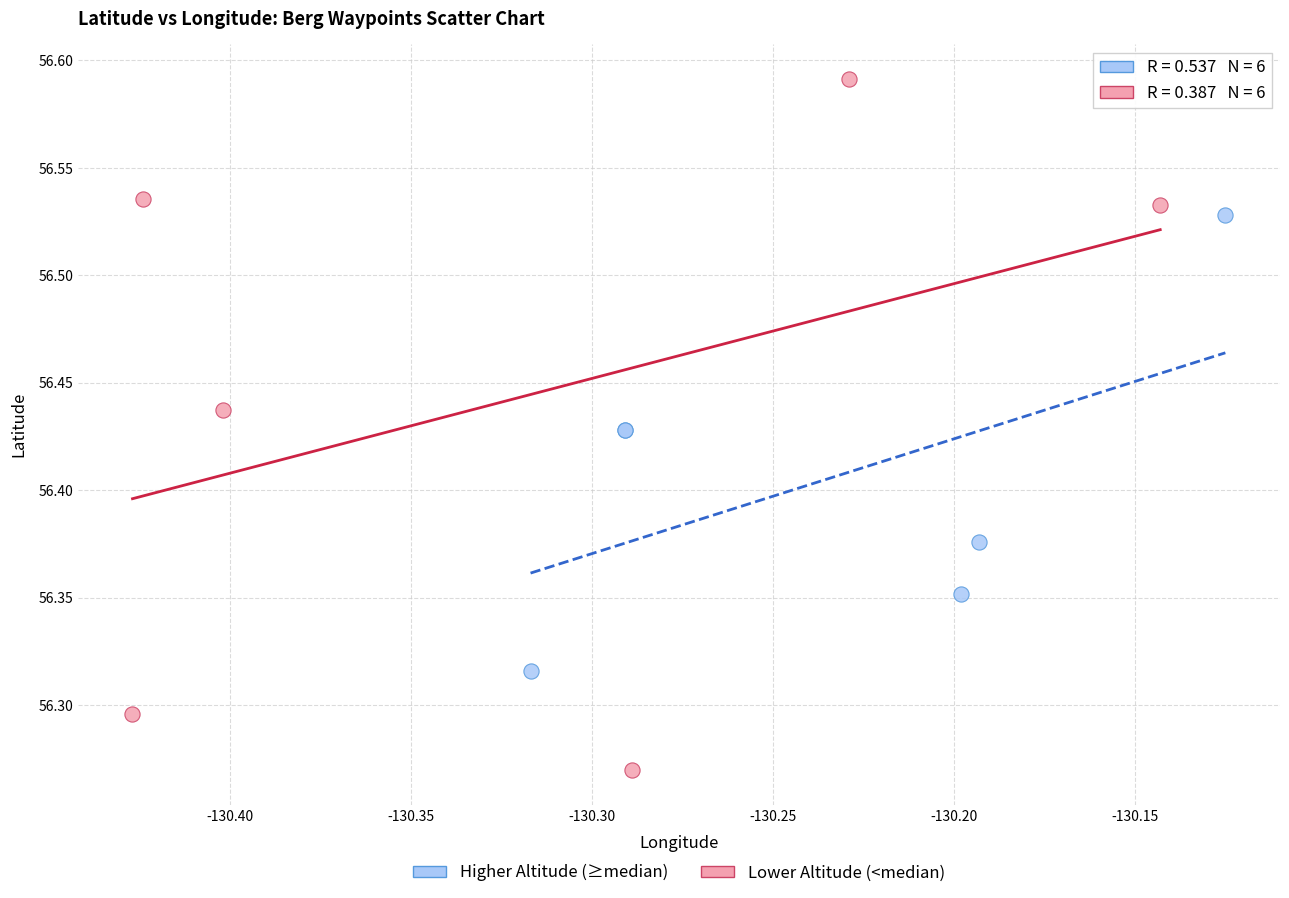

Which series reaches the maximum Y coordinate?

Lower Altitude (<median)